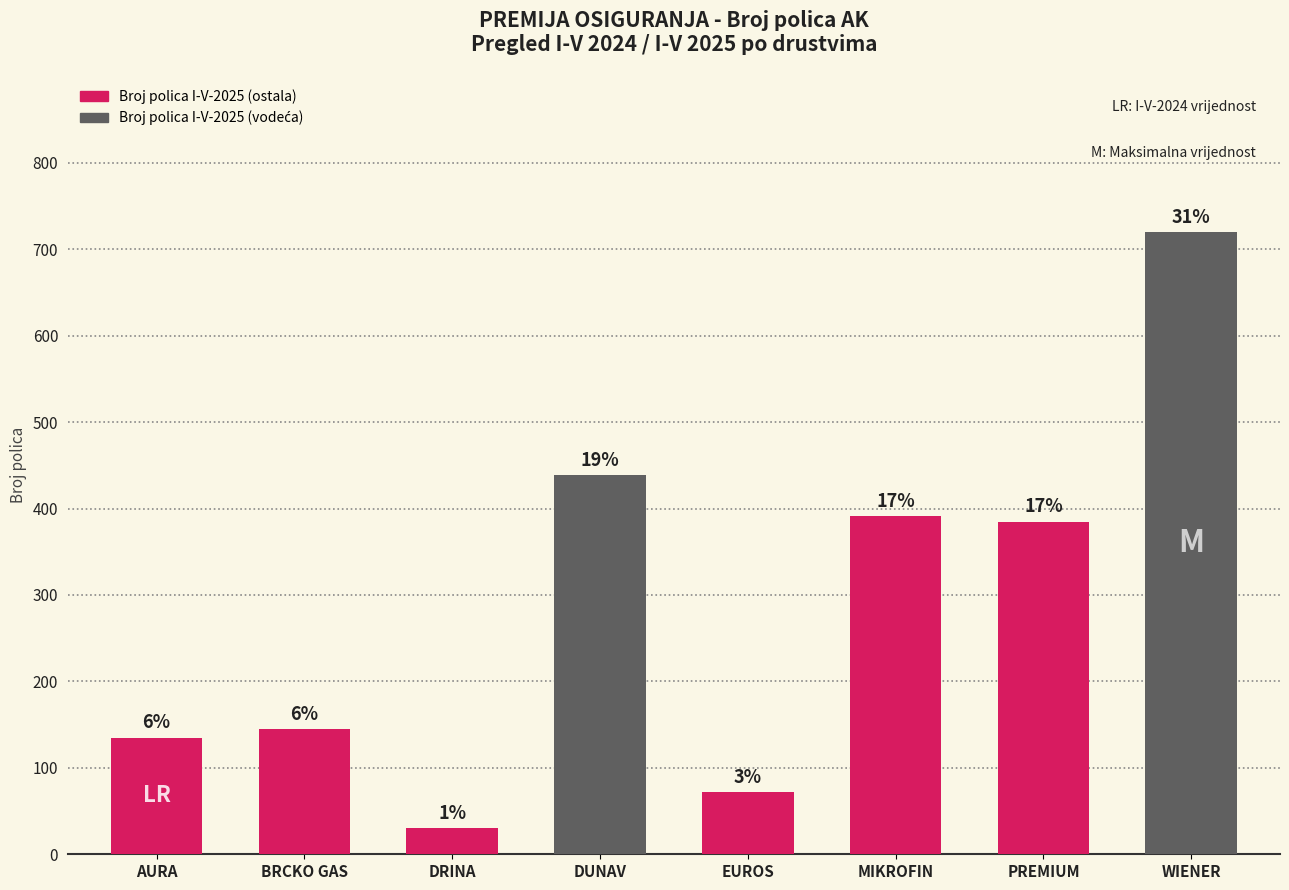

Rank the categories by value from highest to lowest.

WIENER, DUNAV, MIKROFIN, PREMIUM, BRCKO GAS, AURA, EUROS, DRINA